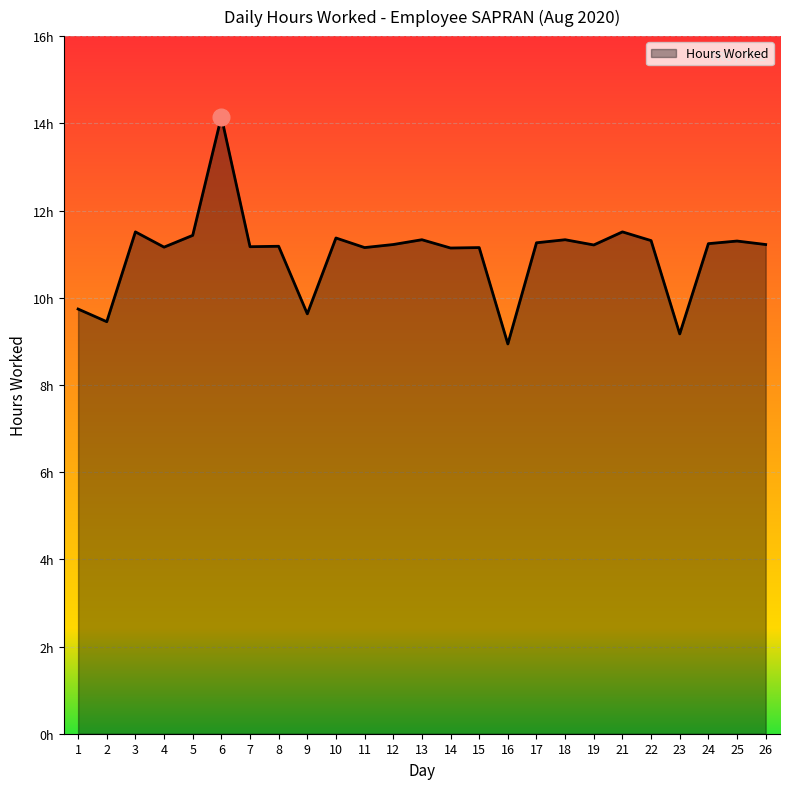

The chart shows a value of 18.0 at 4. True or false?

False